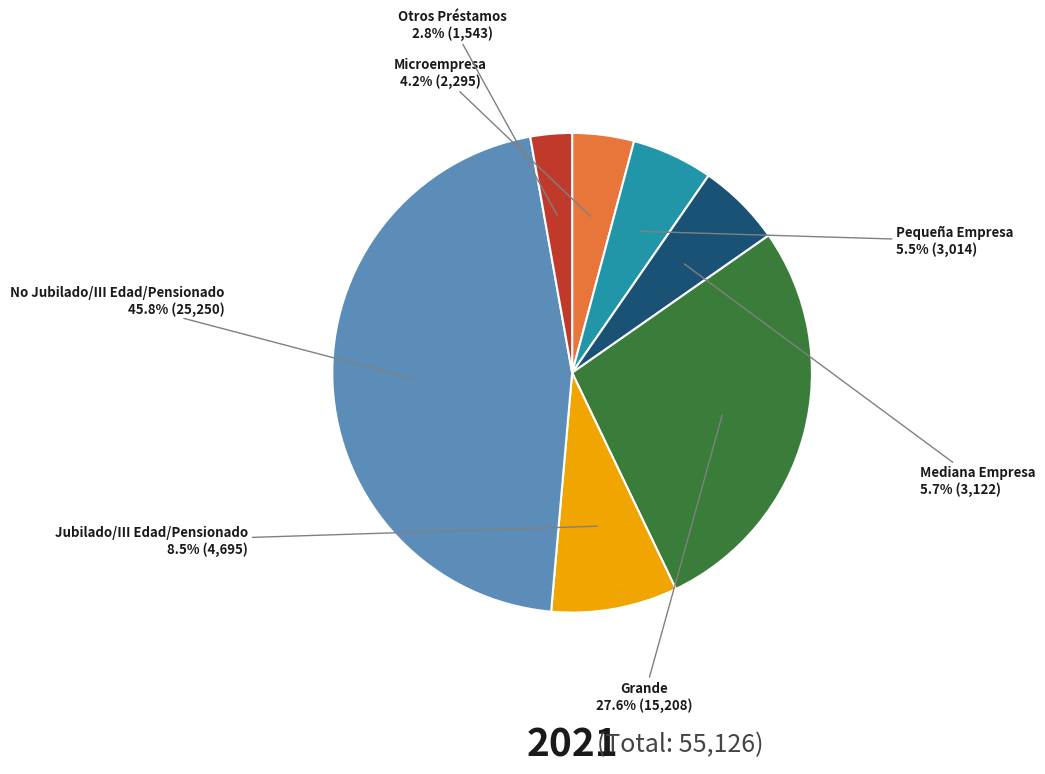

To the nearest percent, what is the difference between the largest and smallest slice percentages?

43%